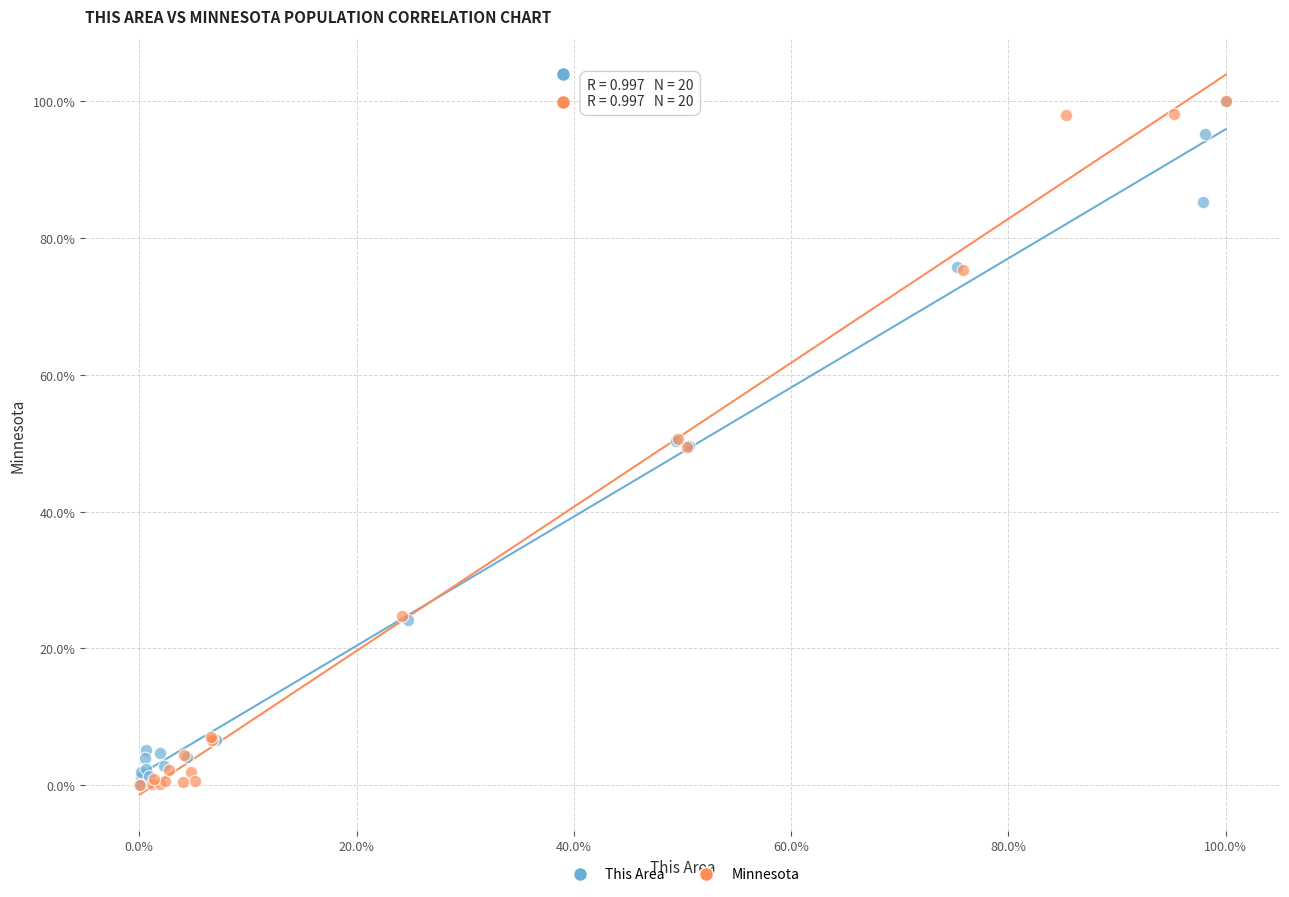

Which series has the widest spread of Y values?

Minnesota